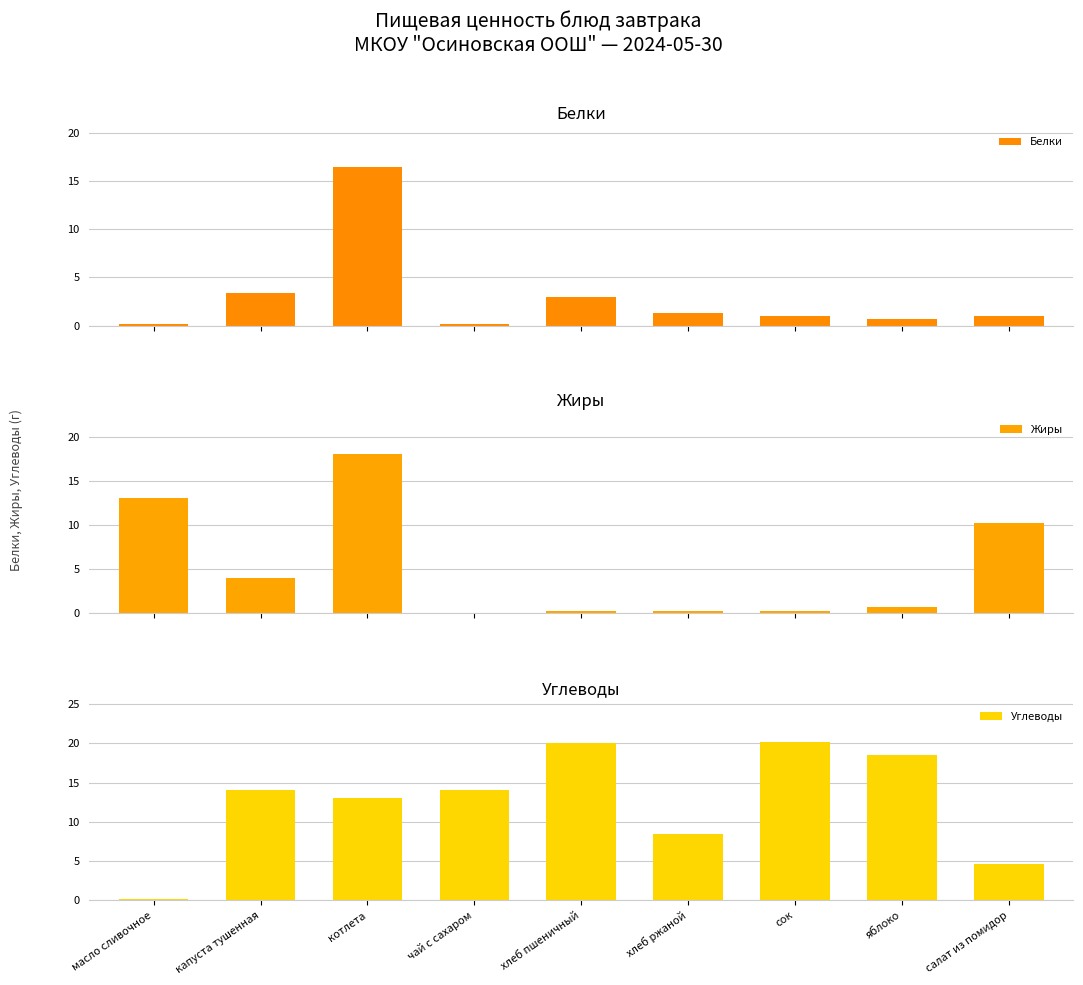

Reading left to right, what are all the values shown in this chart?

Белки: 0.2	3.4	16.5	0.2	3.0	1.3	1.0	0.7	1.0
Жиры: 13.0	4.0	18.0	0.0	0.2	0.2	0.2	0.7	10.2
Углеводы: 0.2	14.0	13.1	14.1	20.1	8.5	20.2	18.5	4.6